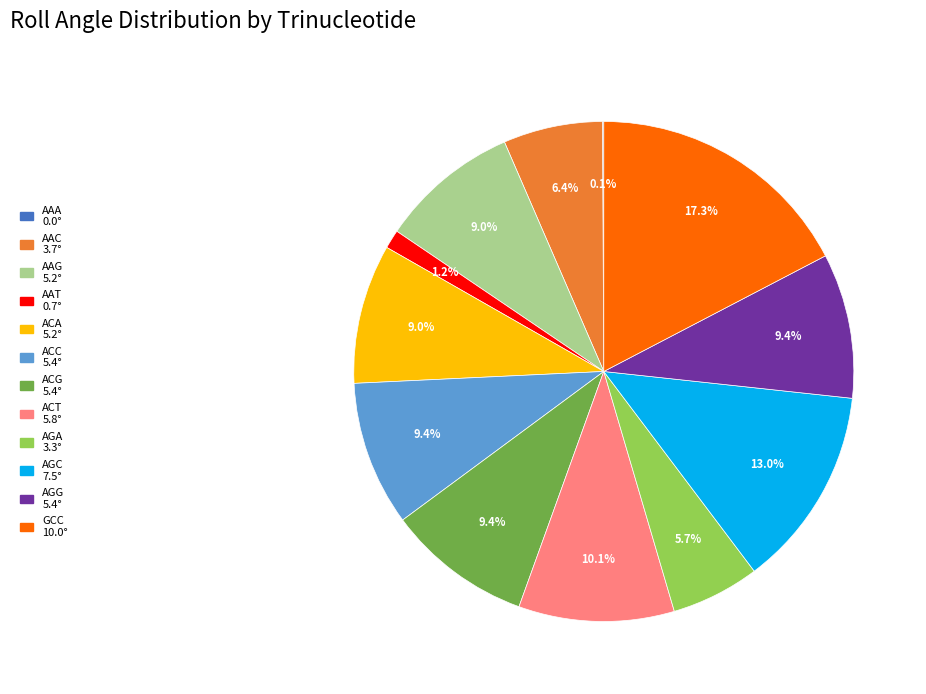

Does AAT represent more than half of the total?

No